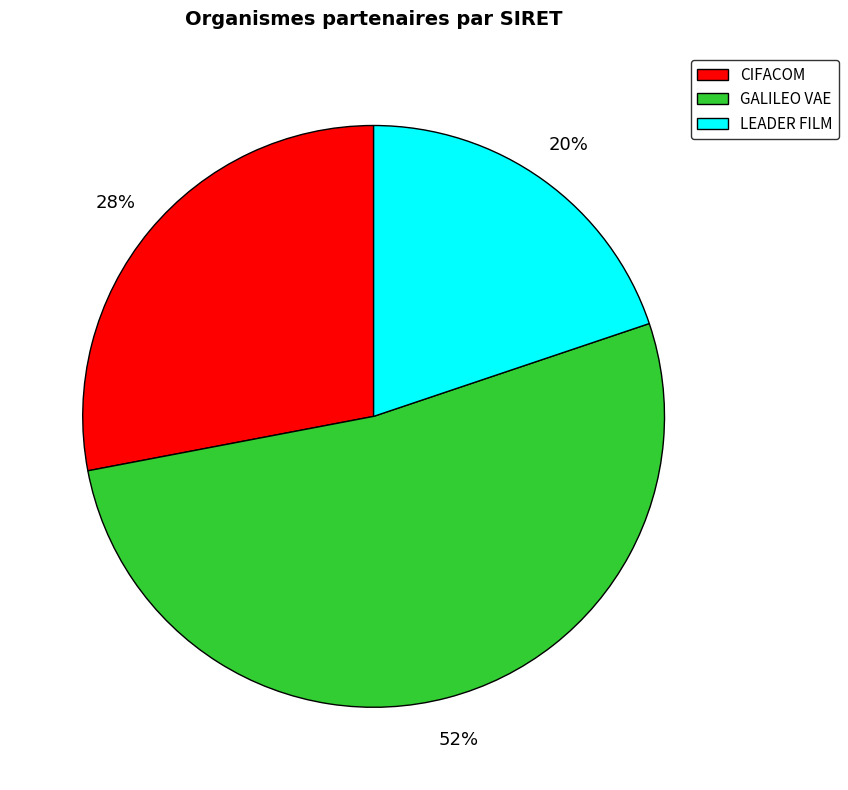

To the nearest percent, what portion does LEADER FILM represent?

20%